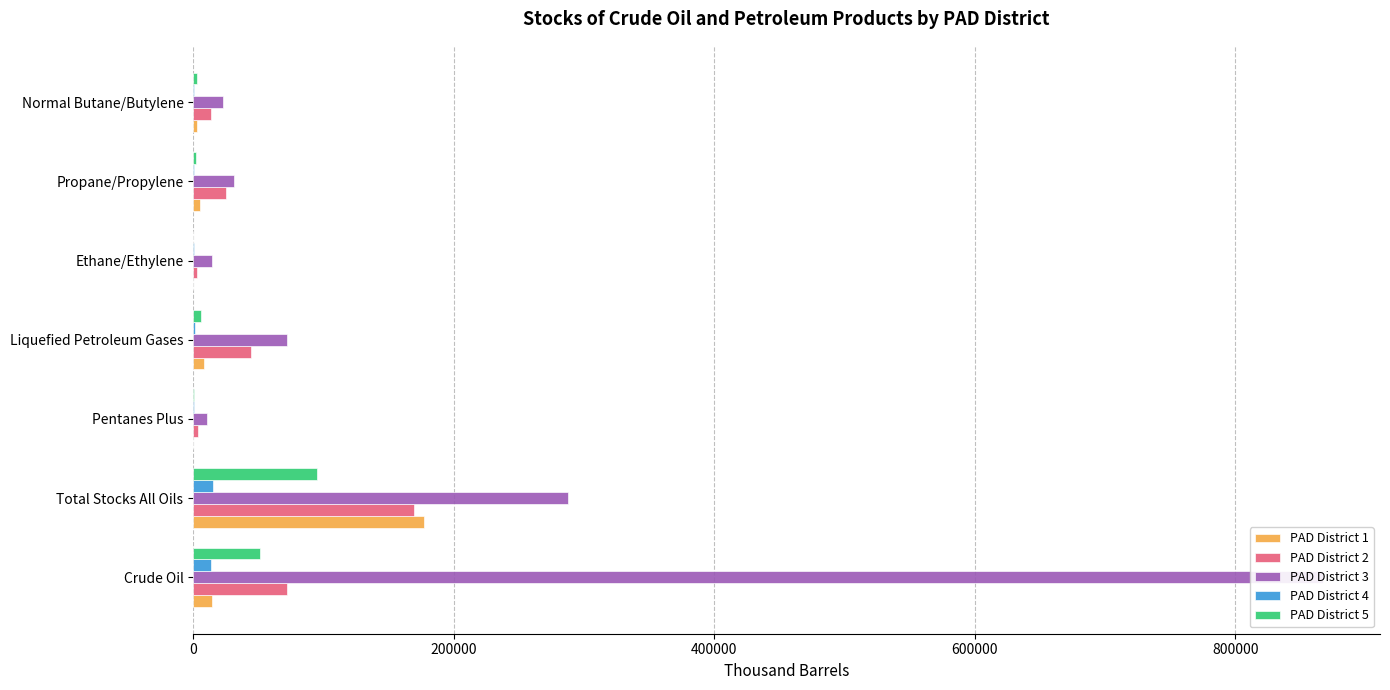

Which series has the widest spread of values?

PAD District 3